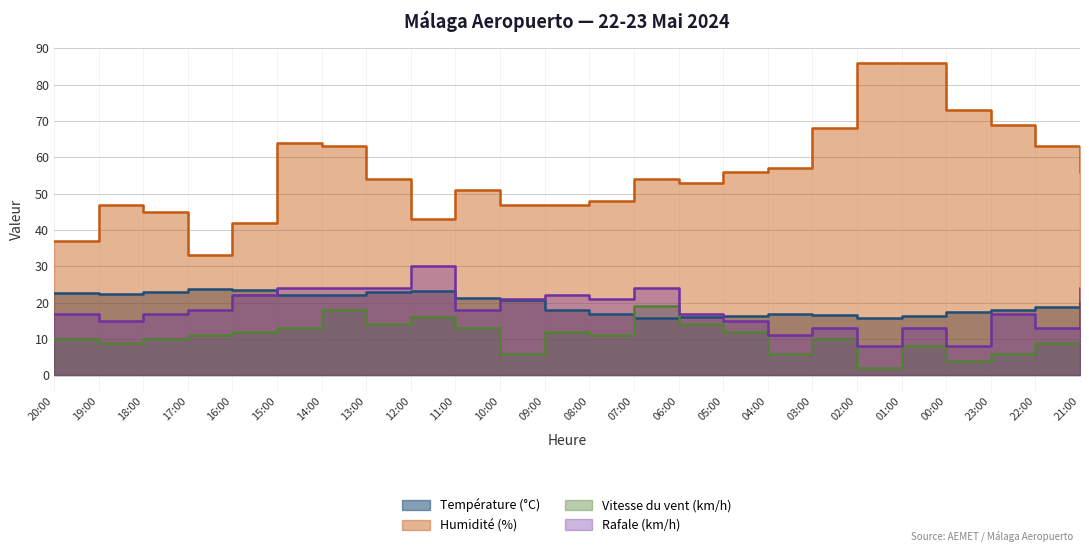

Is the value of Humidité (%) at 20:00 greater than the value of Température (°C) at 03:00?

Yes